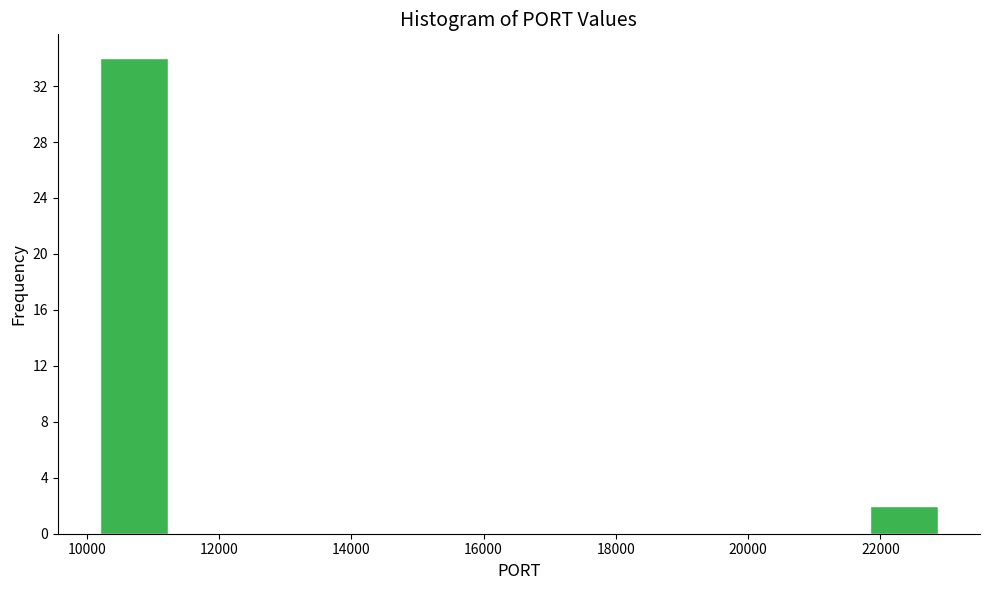

Reading left to right, transcribe this chart: for each bar, give the range it covers on the x-axis and its height. Neither the bar edges nor the heights are printed on the chart, so give them approximately, as read against the axes.

10000 to 11400: 34
11400 to 12600: 0
12600 to 14000: 0
14000 to 15200: 0
15200 to 16600: 0
16600 to 17800: 0
17800 to 19200: 0
19200 to 20400: 0
20400 to 21800: 0
21800 to 23000: 2